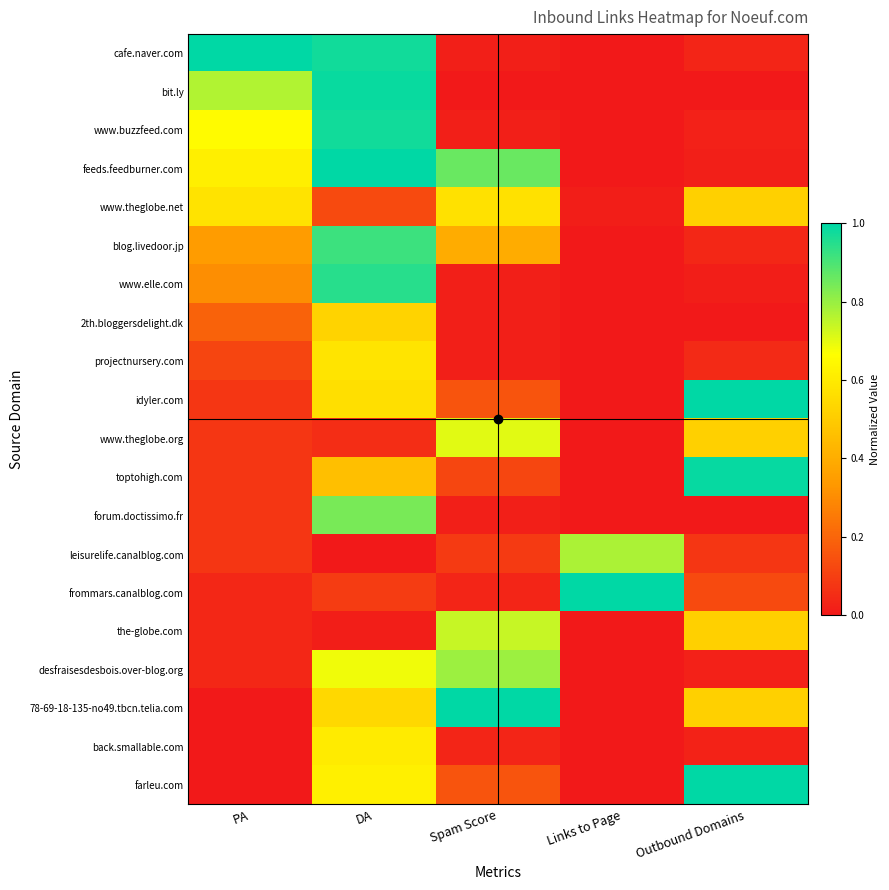

What is the total value across all series at Spam Score?

5.8